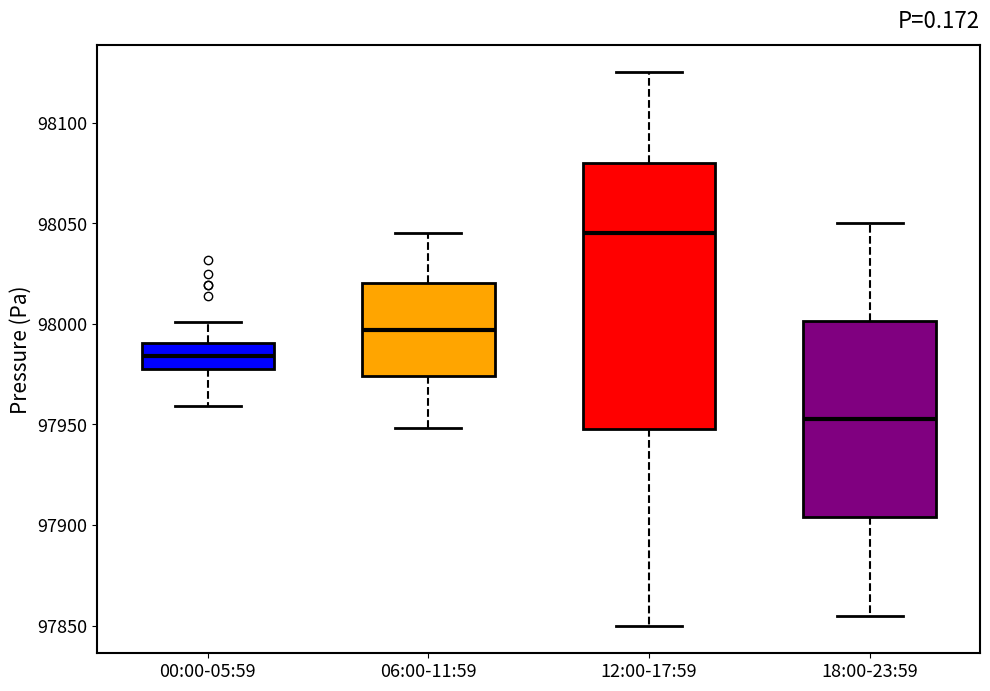

Where is the lower edge of the box for 00:00-05:59 on the y-axis? The values are not printed on the chart, so give them approximately, as read against the axis.

97975